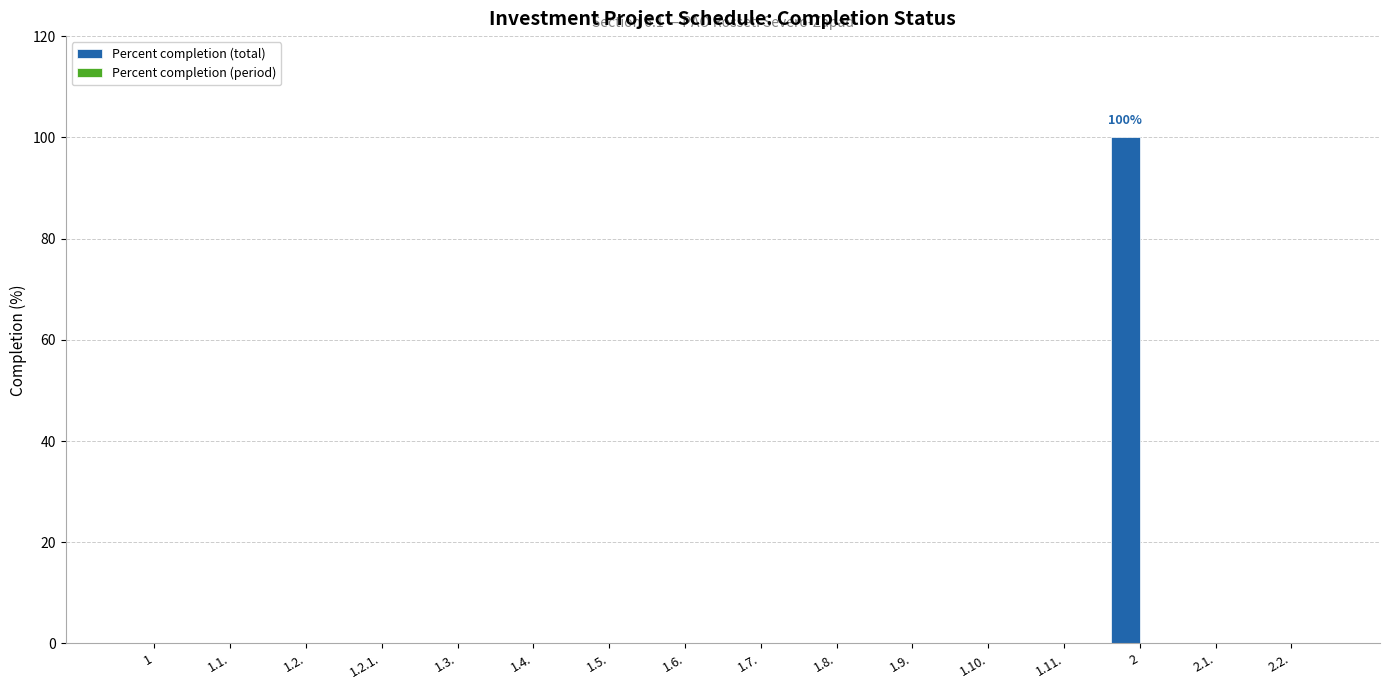

The value at 1.8. is 0. True or false?

True